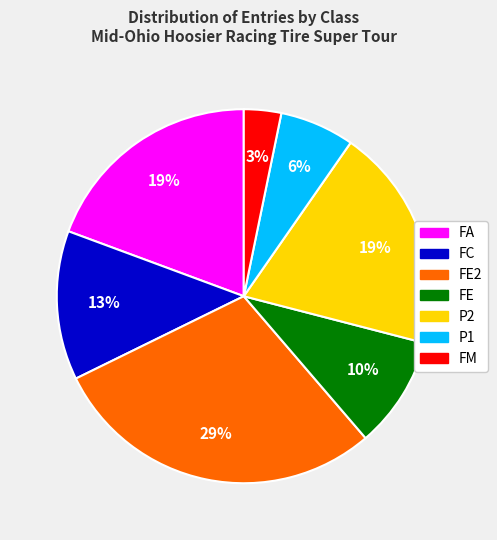

How many segments does this pie chart have?

7